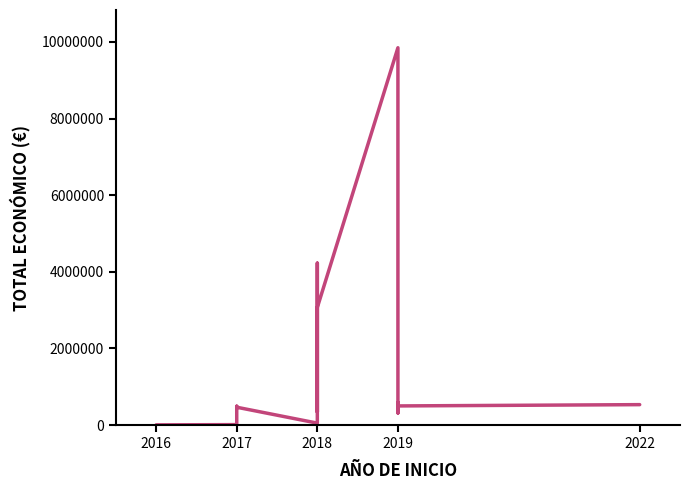

How many data points are less than 499930?

7